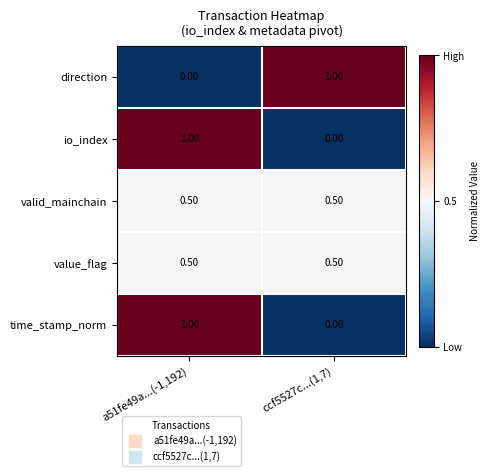

What is the spread (max minus min) of values at a51fe49a...(-1,192)?

1.0